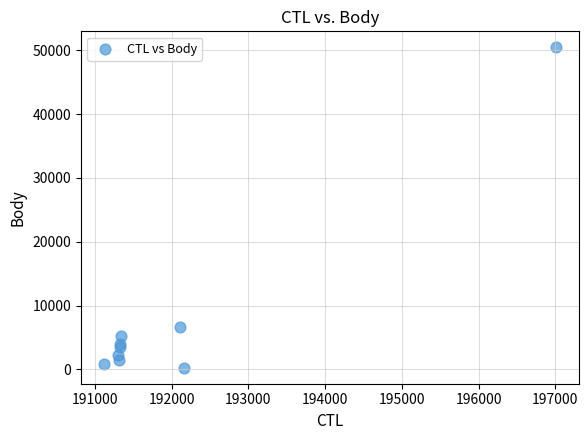

What Y value in the scatter plot is closest to 25364?

6623